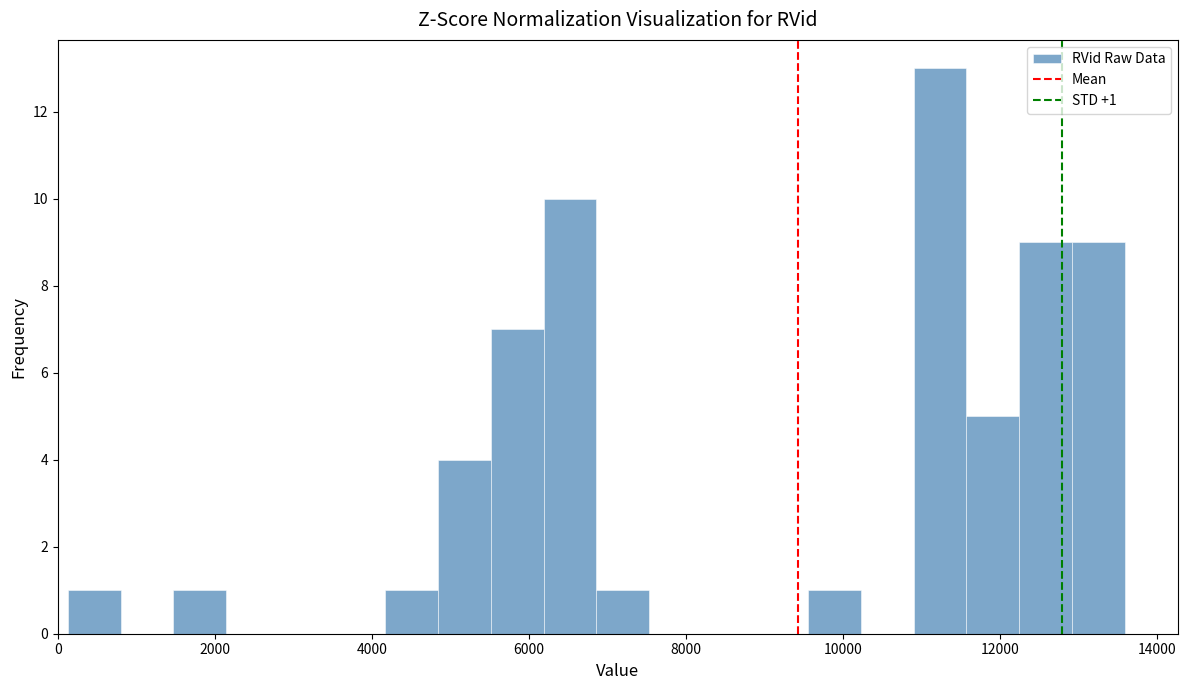

Around what value on the x-axis is the tallest bar? Give the approximate position of its centre, as read against the axis.

11200